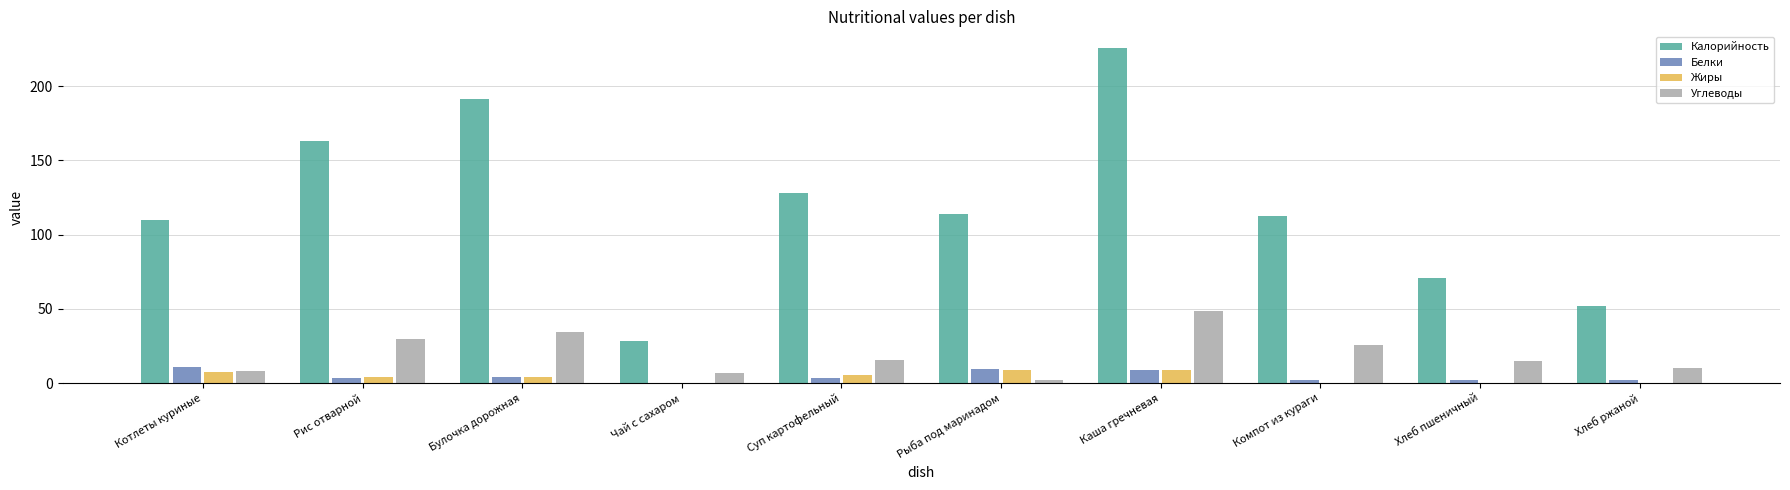

Where does the Жиры series first go above 4?

Котлеты куриные